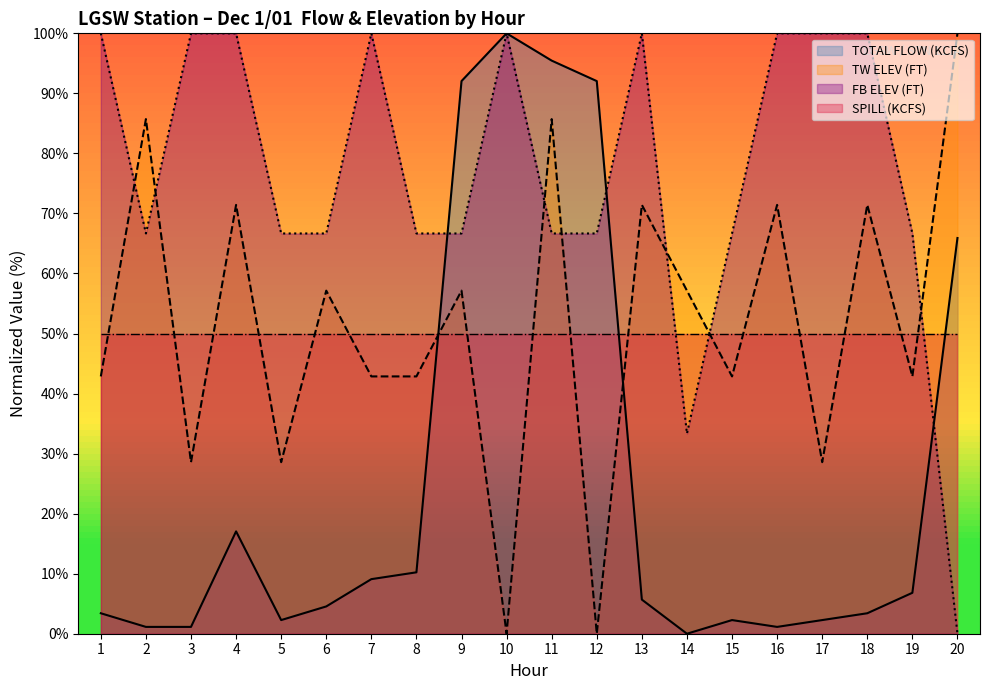

Where is the first local maximum for FB ELEV (FT)?

7